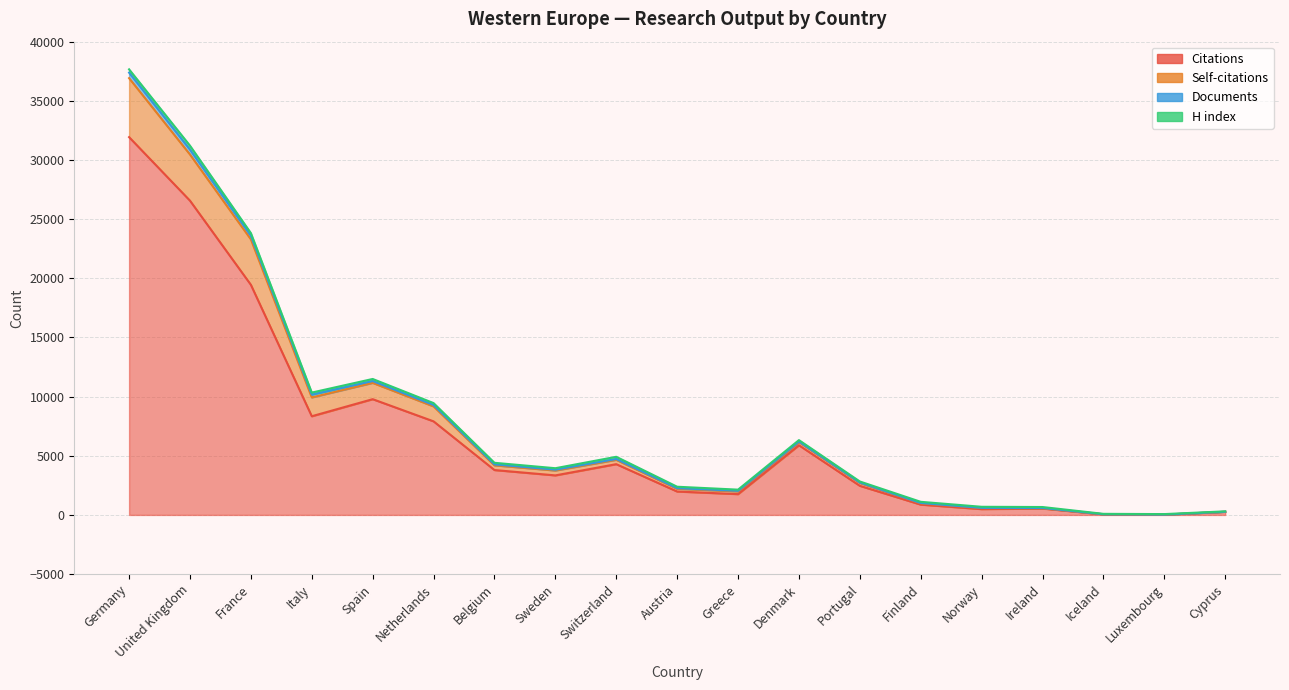

Where is the first local minimum for Citations?

Italy